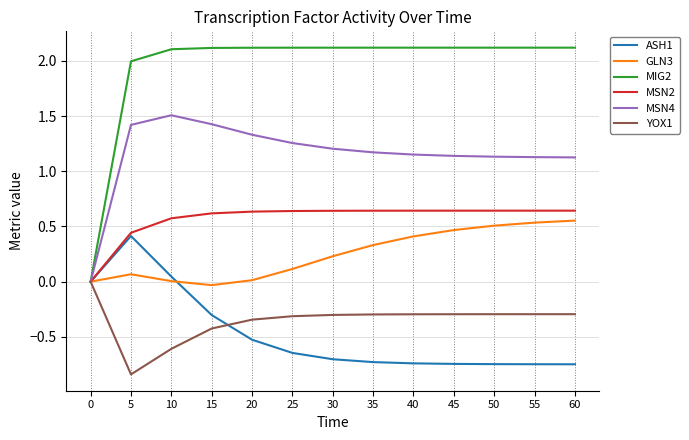

How many lines are shown in the chart?

6